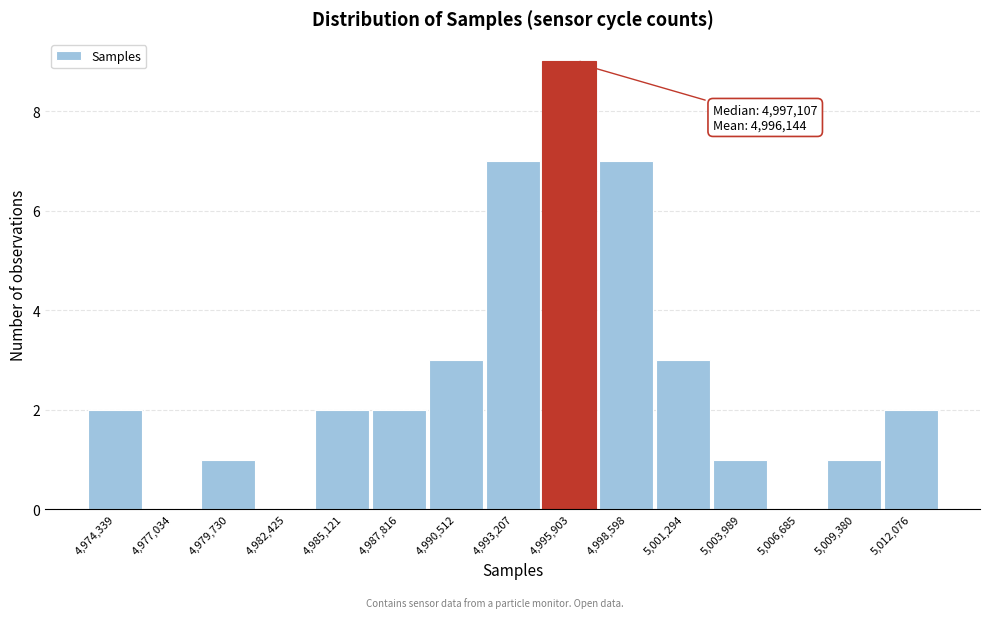

Reading left to right, what are all the values shown in this chart?

4,974,339=2	4,977,034=0	4,979,730=1	4,982,425=0	4,985,121=2	4,987,816=2	4,990,512=3	4,993,207=7	4,995,903=9	4,998,598=7	5,001,294=3	5,003,989=1	5,006,685=0	5,009,380=1	5,012,076=2